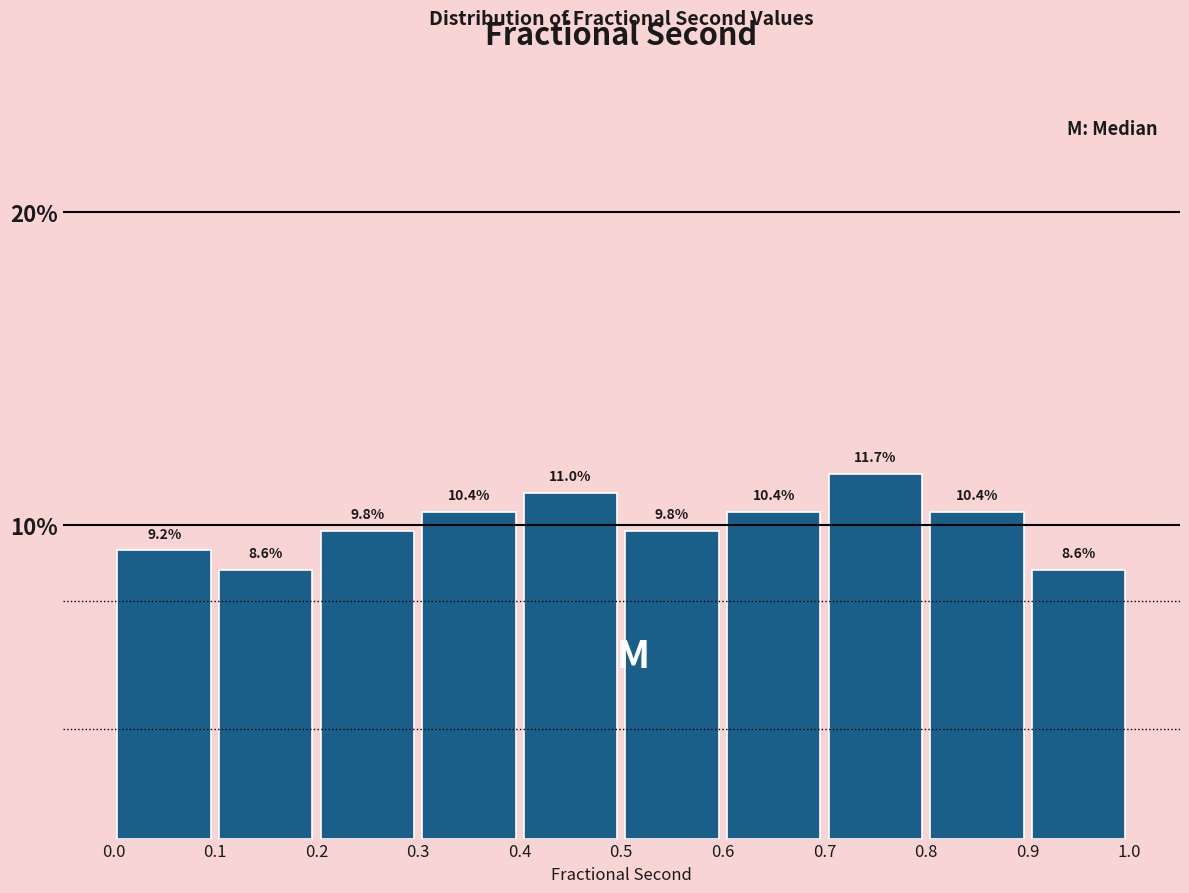

What is the height of the bar covering 0.8 to 0.9 on the x-axis?

10.4